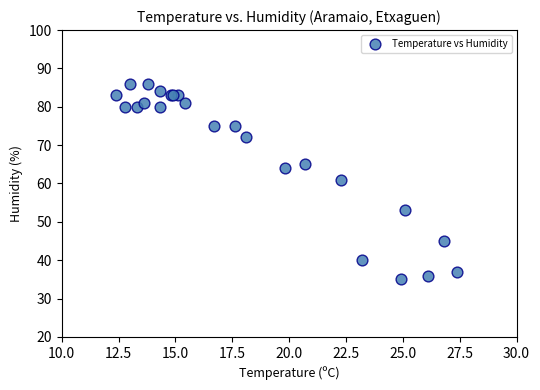

What Y value in the scatter plot is closest to 60?

61